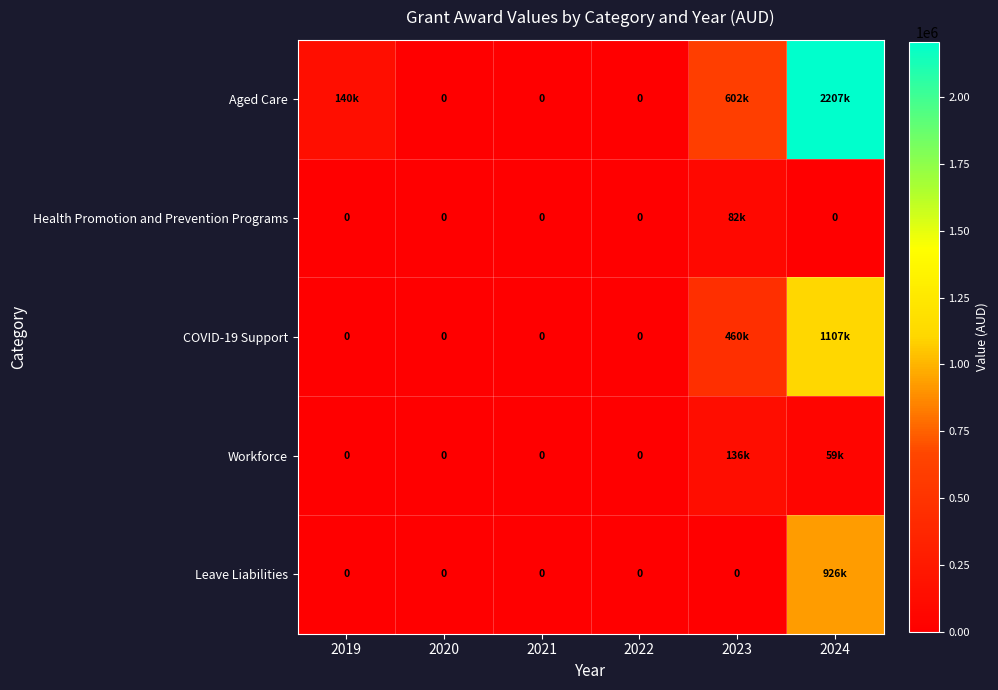

What is the difference between the maximum and minimum values in the Health Promotion and Prevention Programs series?

82500.0